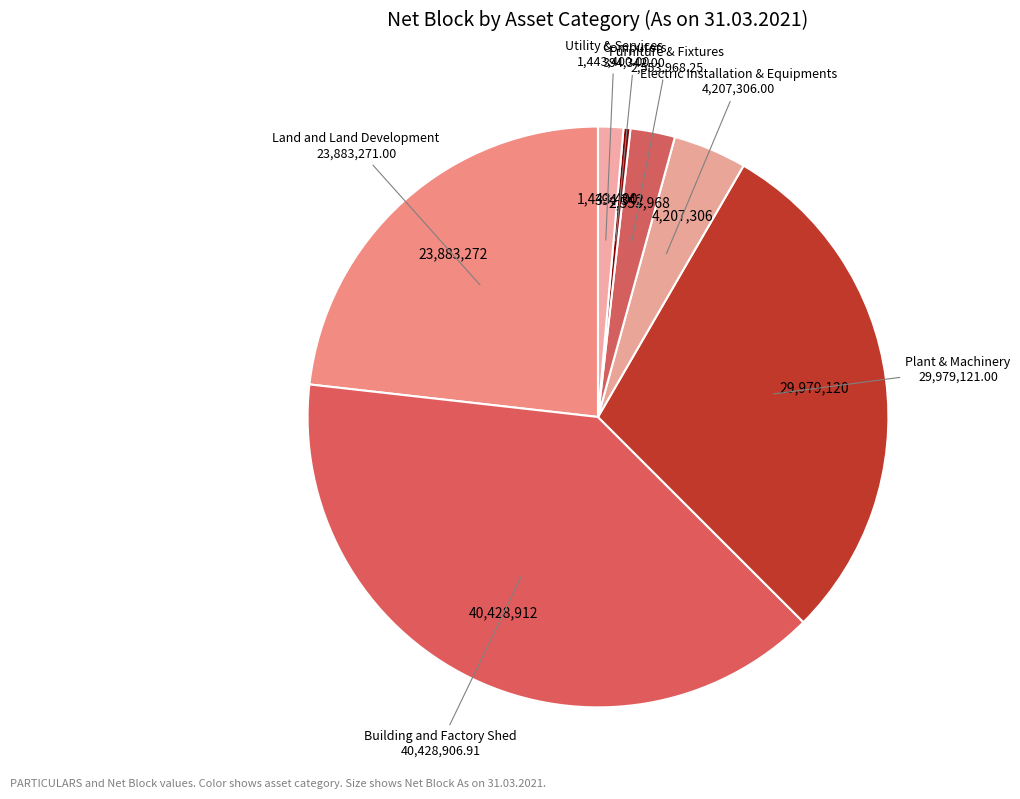

How many slices are in this pie chart?

7